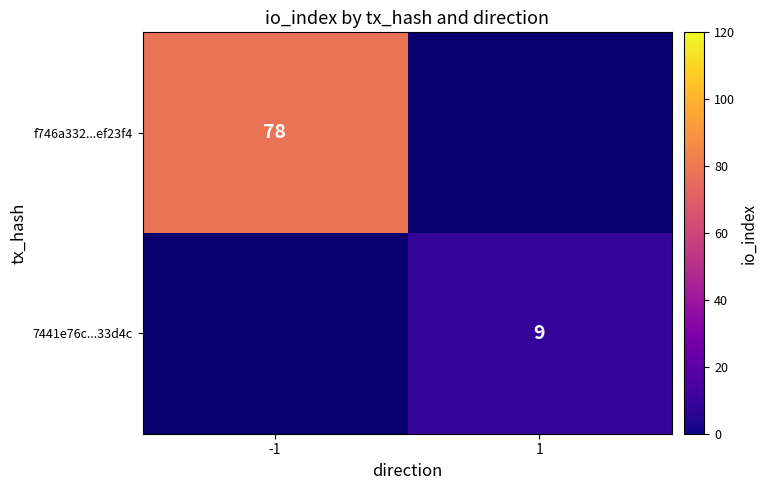

Which label corresponds to the largest value in the chart?

-1